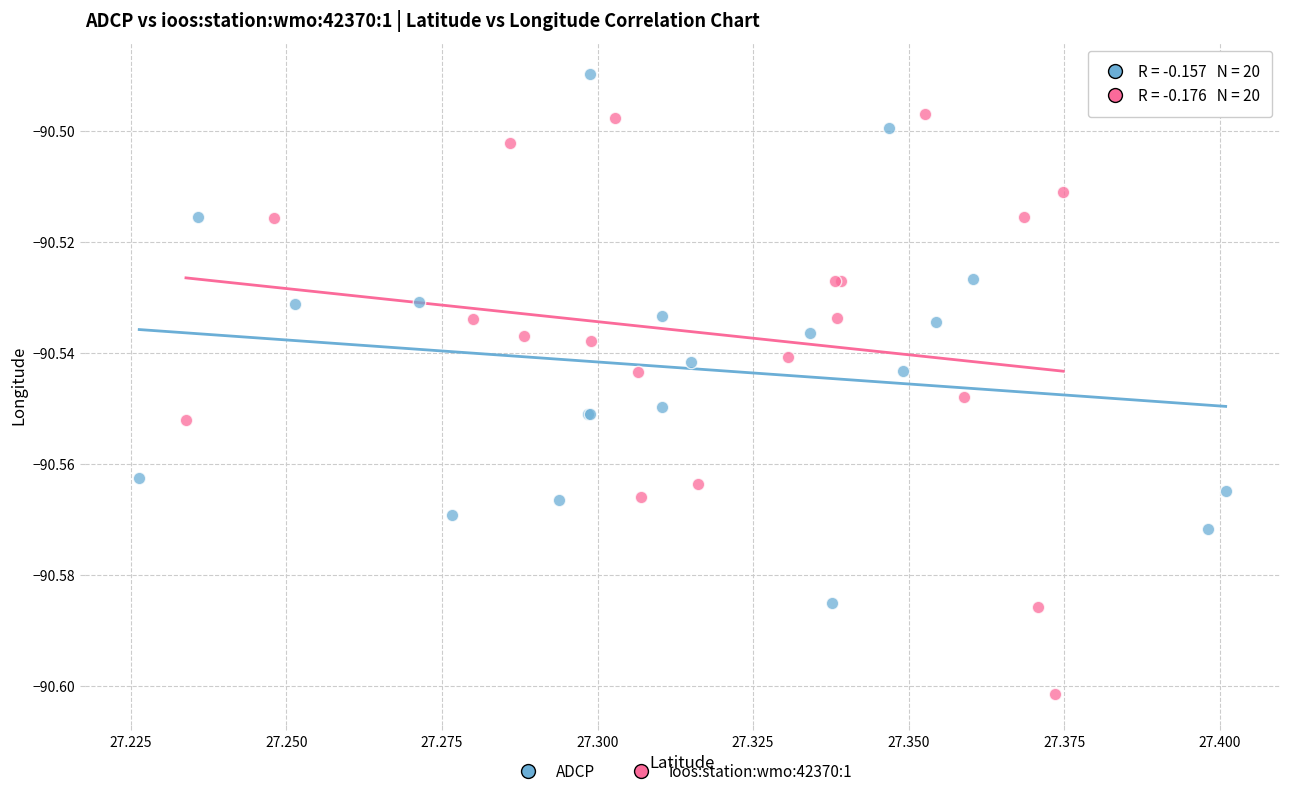

Which series contains the highest Y value?

ADCP